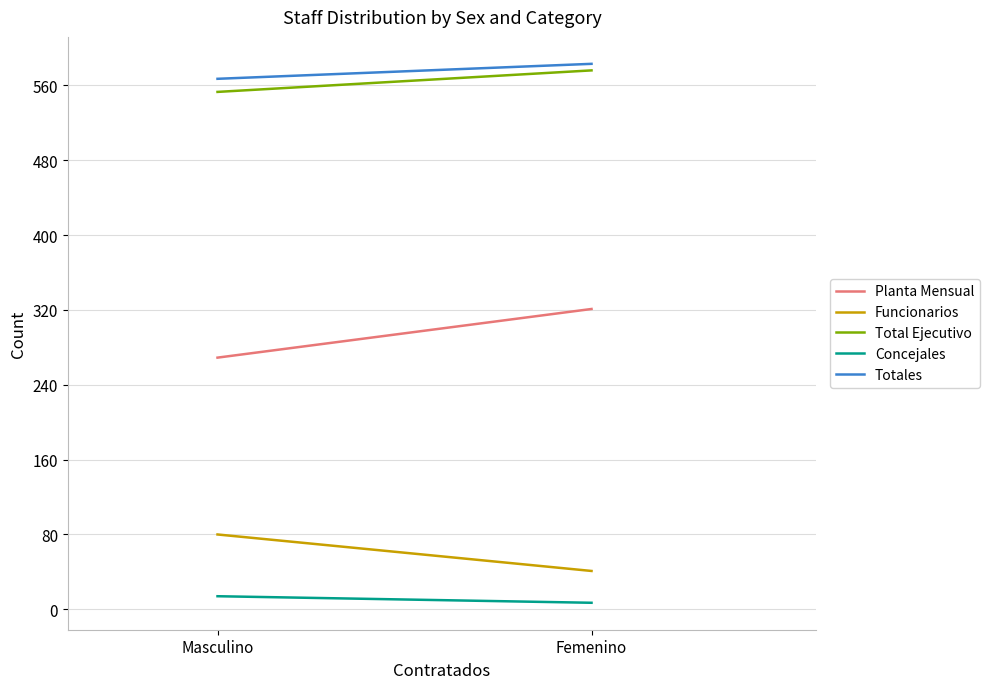

What is the difference between the highest and lowest values at Femenino?

576